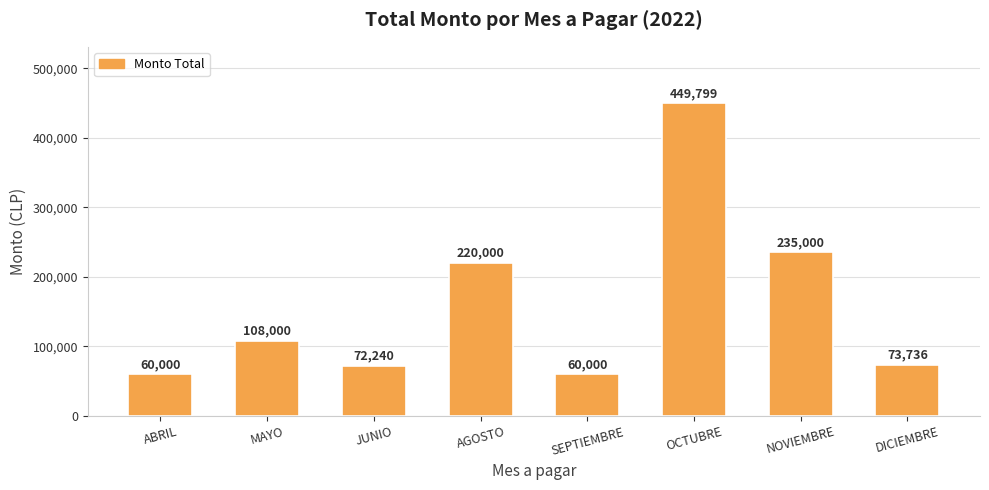

What is the smallest value displayed?

60000